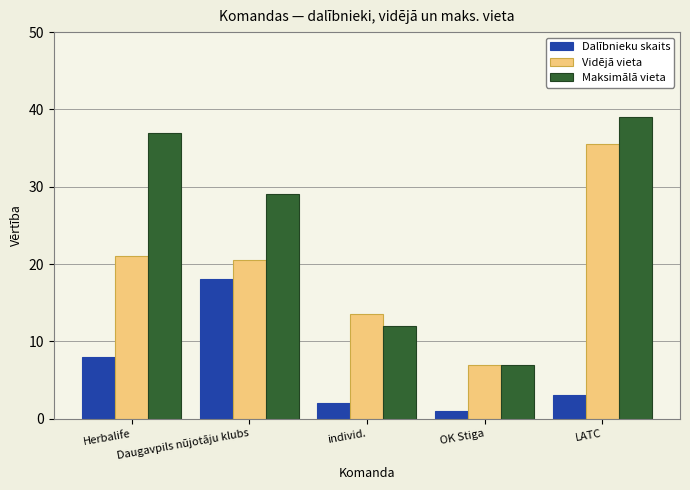

Is it true that Vidējā vieta equals 20.5 at Daugavpils nūjotāju klubs?

True